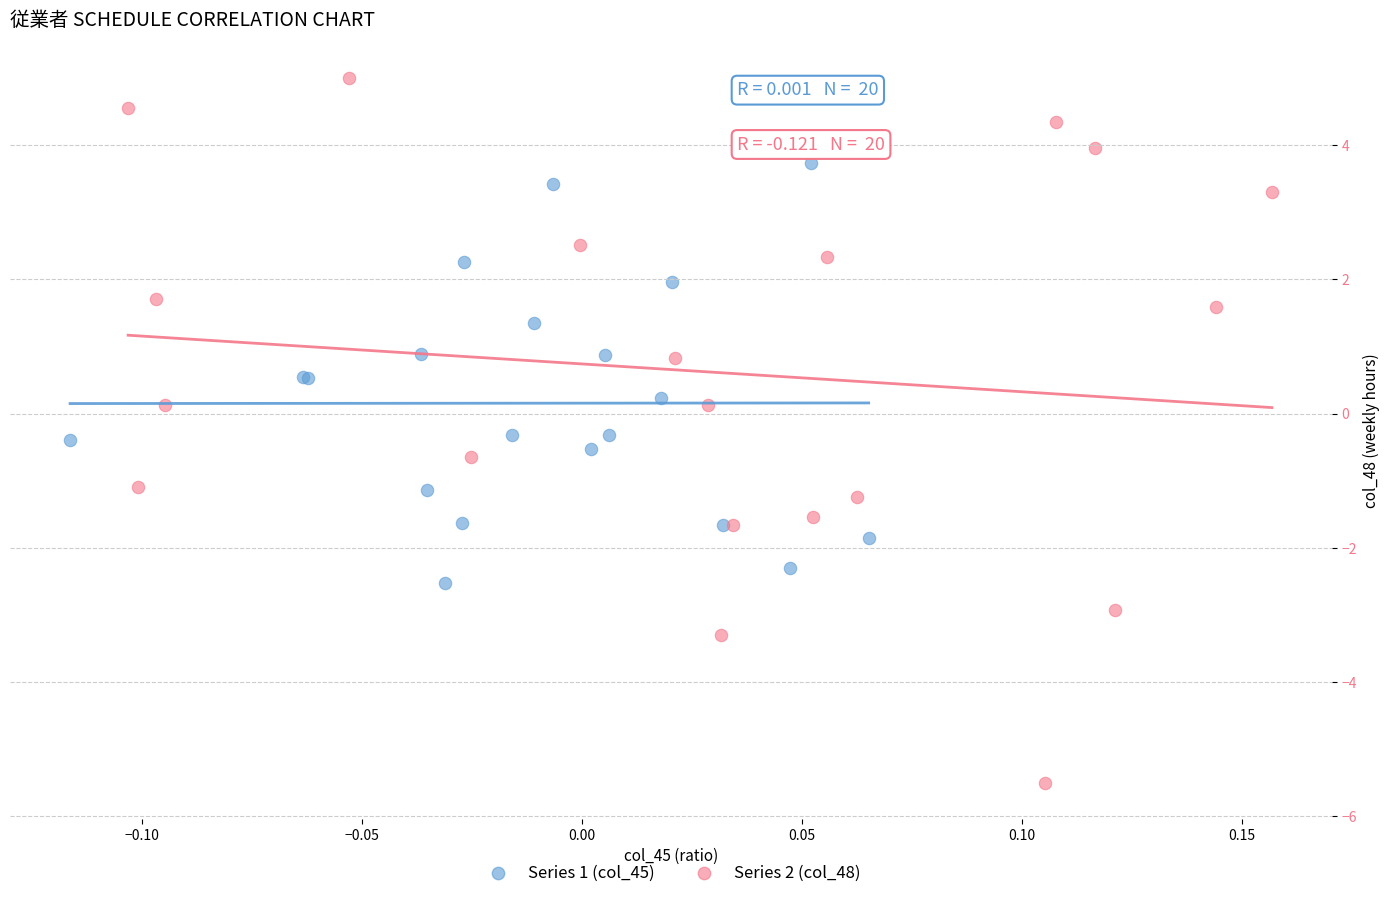

Which series reaches the maximum Y coordinate?

Series 2 (col_48)